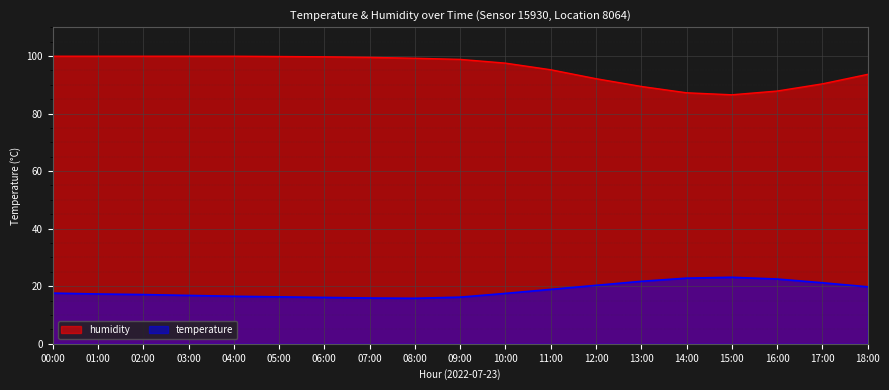

Reading left to right, list all the values displayed in this chart.

temperature: 00:00=17.6	01:00=17.3	02:00=17.1	03:00=16.8	04:00=16.5	05:00=16.3	06:00=16.1	07:00=15.9	08:00=15.8	09:00=16.2	10:00=17.5	11:00=18.9	12:00=20.3	13:00=21.7	14:00=22.8	15:00=23.1	16:00=22.5	17:00=21.2	18:00=19.8
humidity: 00:00=99.9	01:00=99.9	02:00=99.9	03:00=99.9	04:00=99.9	05:00=99.8	06:00=99.7	07:00=99.5	08:00=99.2	09:00=98.8	10:00=97.5	11:00=95.2	12:00=92.1	13:00=89.4	14:00=87.2	15:00=86.5	16:00=87.8	17:00=90.3	18:00=93.6